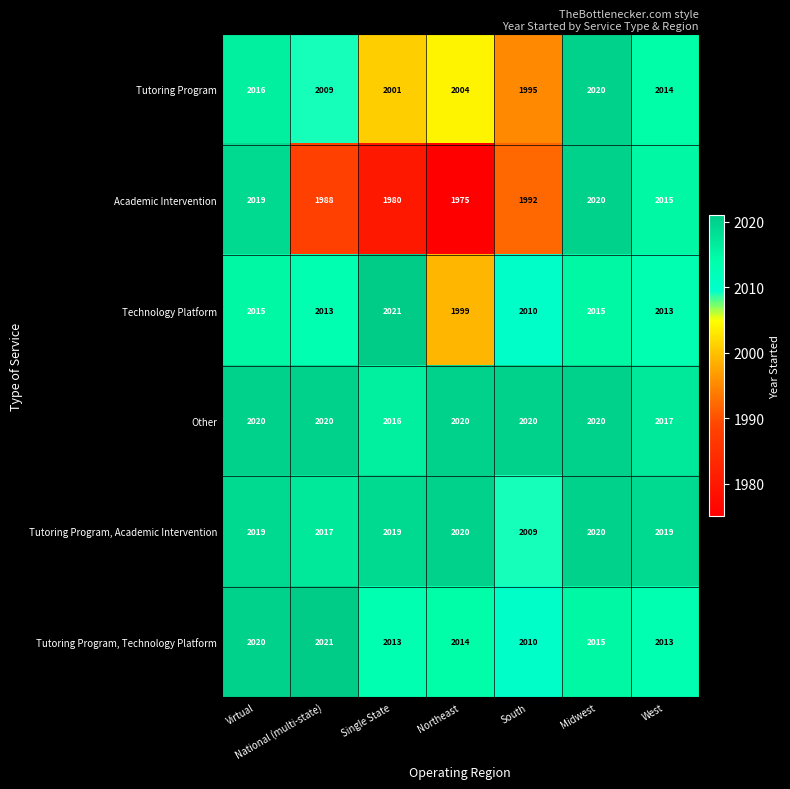

What is the difference between the maximum and minimum values in the Academic Intervention series?

45